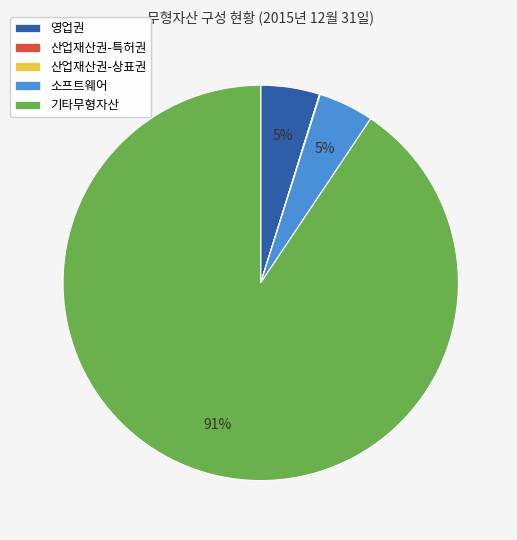

To the nearest percent, what is the average slice percentage?

20%